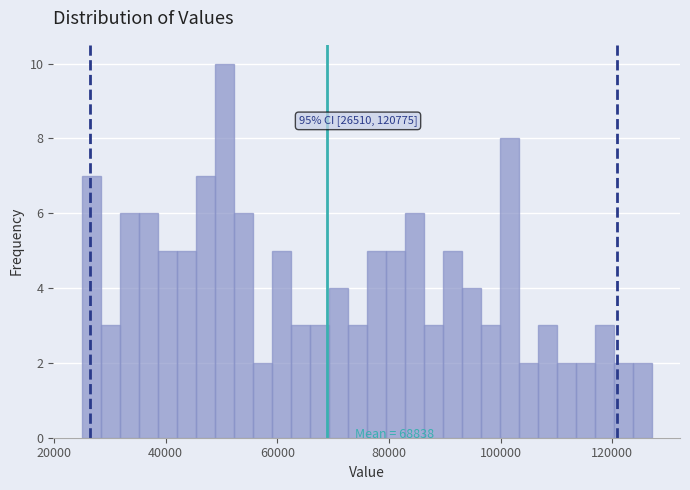

Around what value on the x-axis is the tallest bar? Give the approximate position of its centre, as read against the axis.

50000